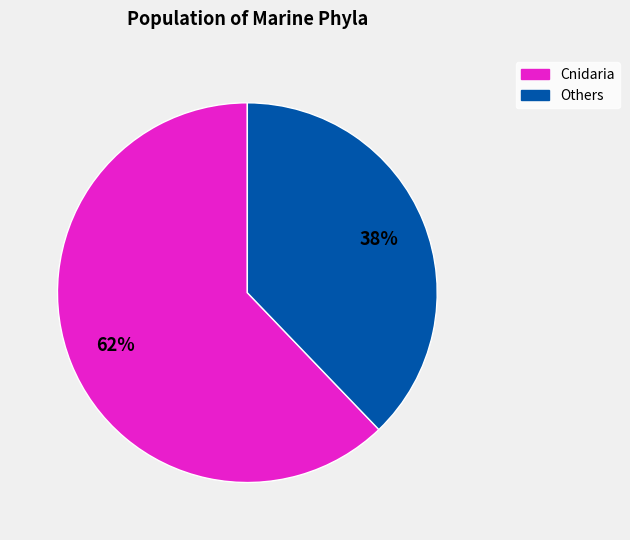

To the nearest percent, what is the difference between the largest and smallest slice percentages?

24%